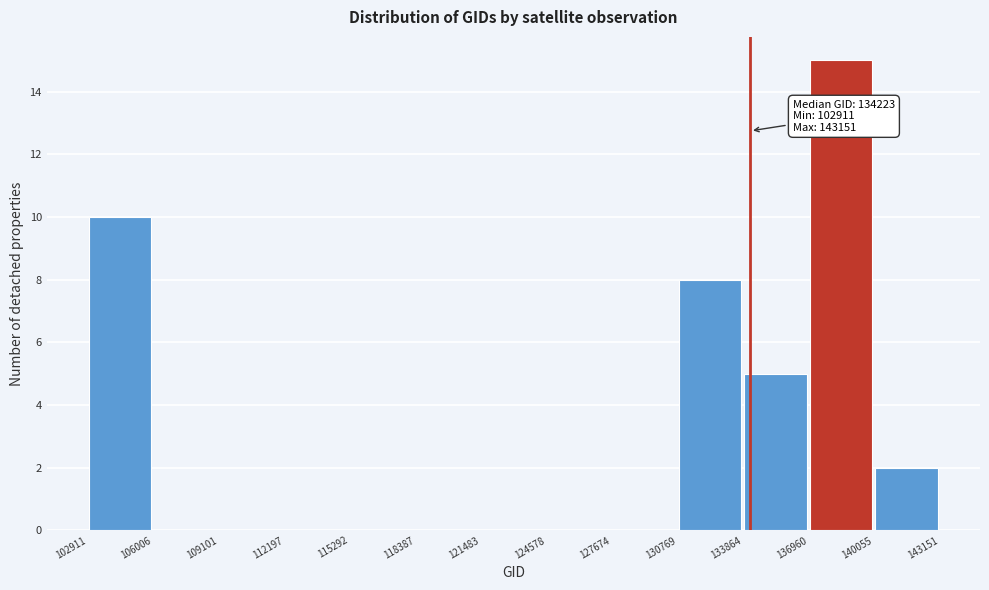

Which range on the x-axis has the tallest bar?

136960 to 140055